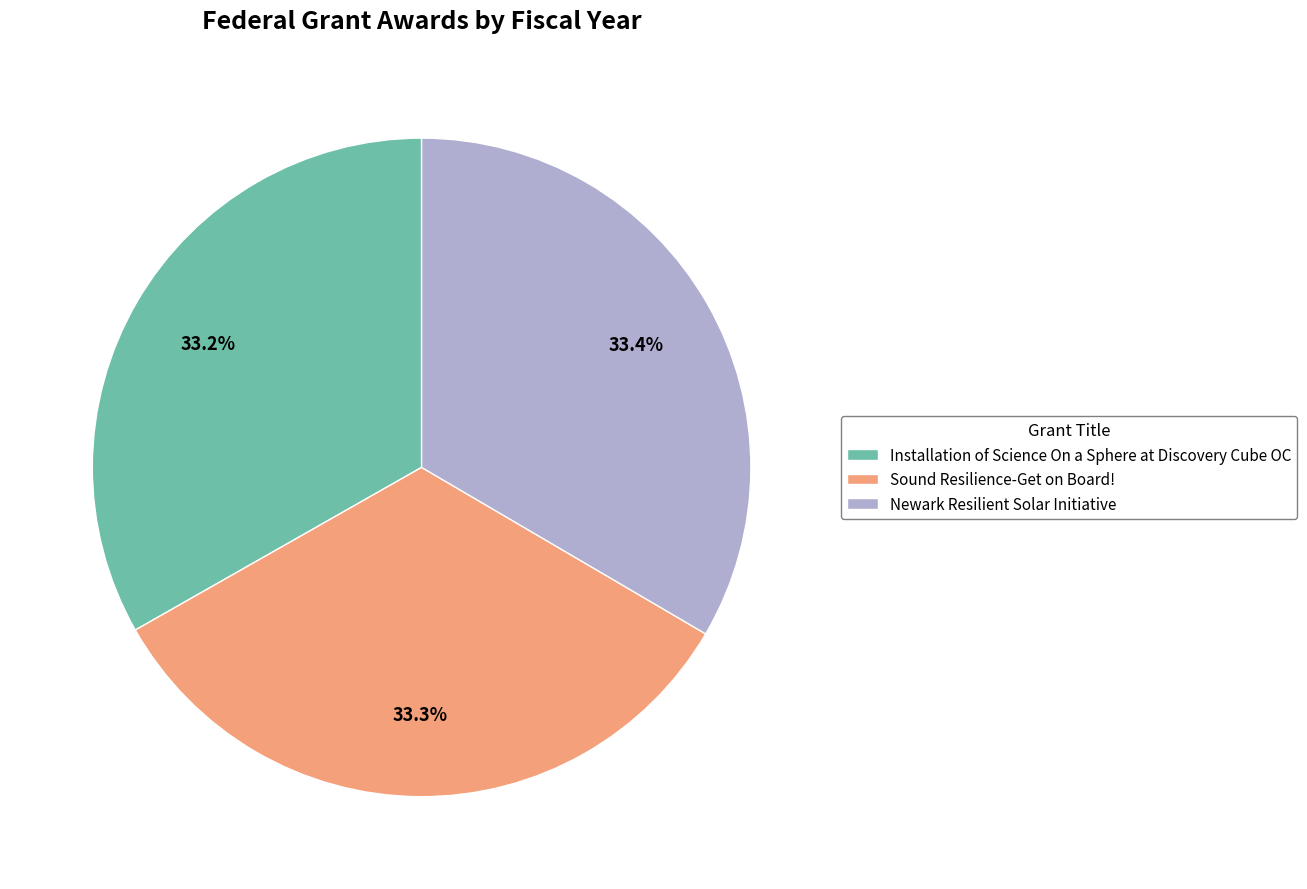

What is the total percentage of Installation of Science On a Sphere at Discovery Cube OC and Sound Resilience-Get on Board!?

66.6%